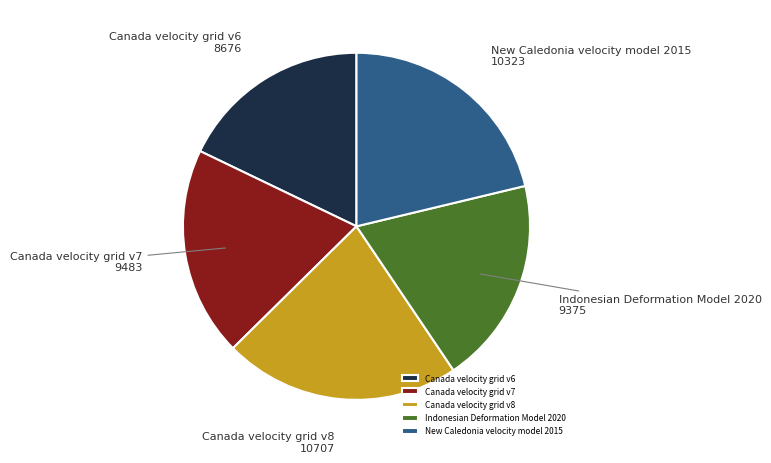

True or false: Indonesian Deformation Model 2020 accounts for 19% of the total.

True